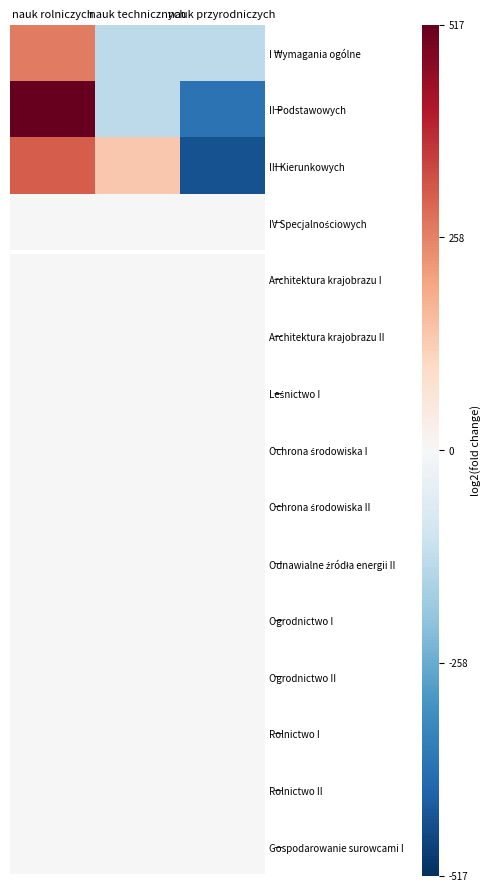

At which category is the sum across all series the highest?

nauk rolniczych